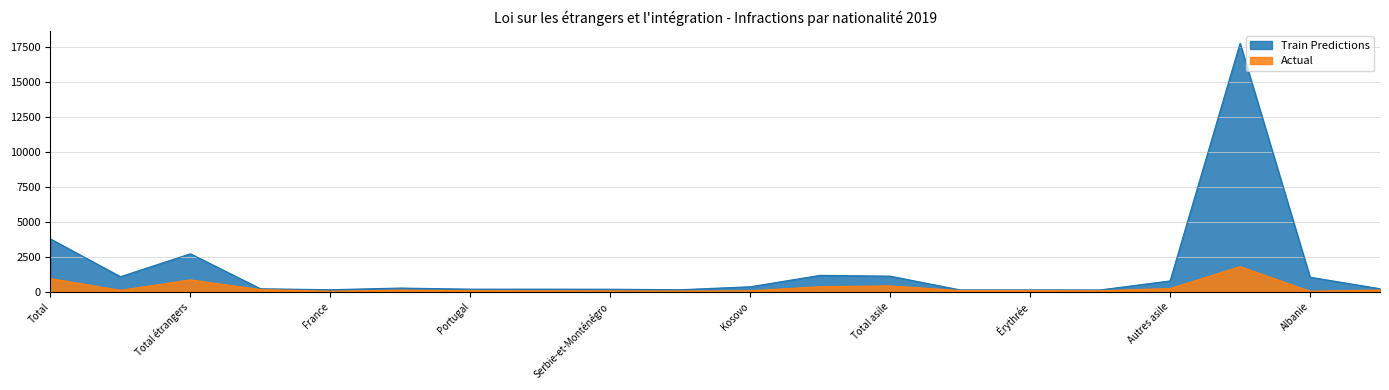

What is the difference between the second highest and second lowest values in the Train Predictions series?

3650